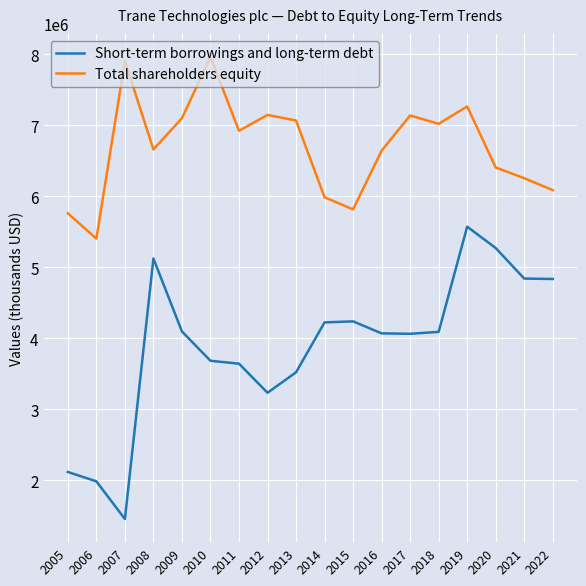

True or false: Short-term borrowings and long-term debt and Total shareholders equity cross at least once.

False